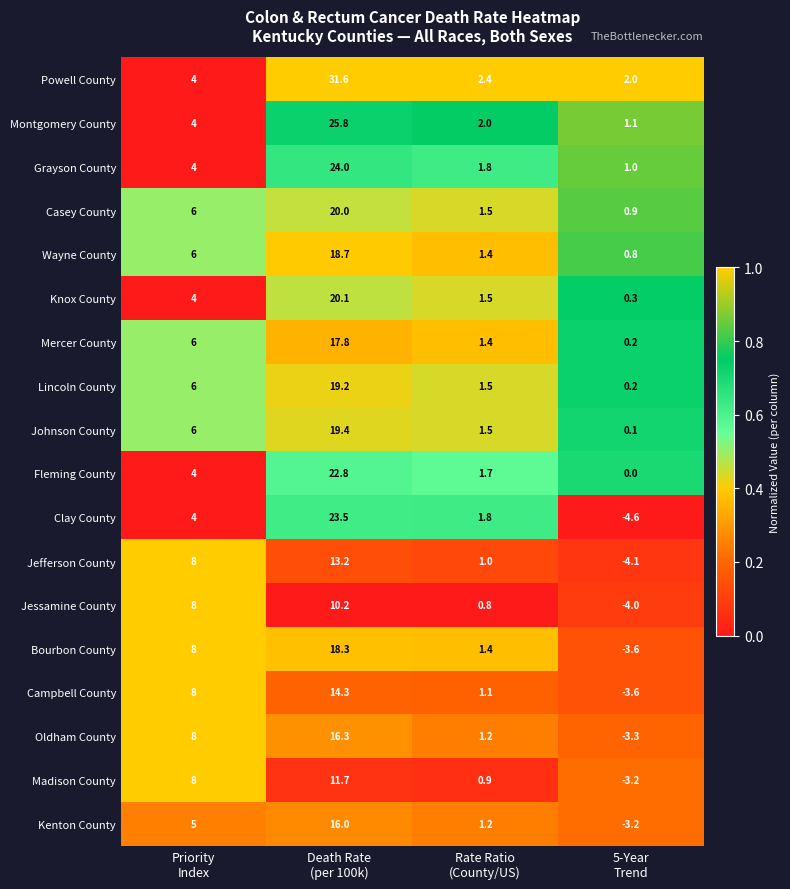

Which series has the largest range (max minus min)?

Powell County